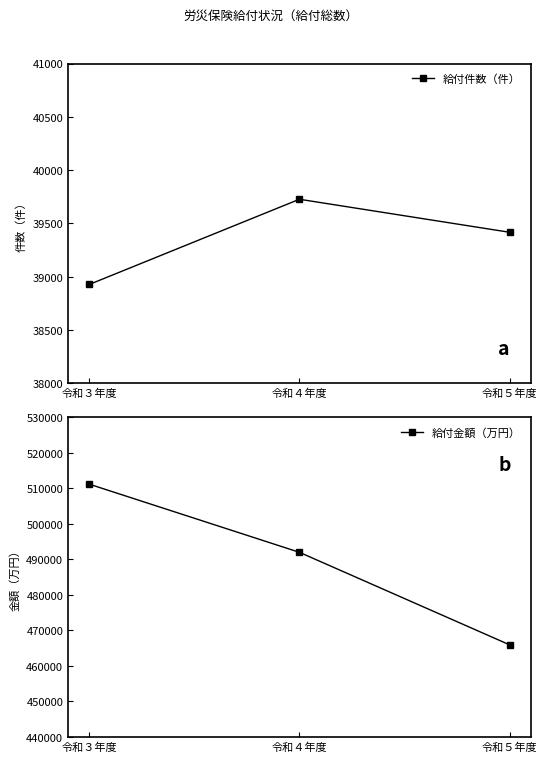

Which category has the highest value across all series?

令和３年度